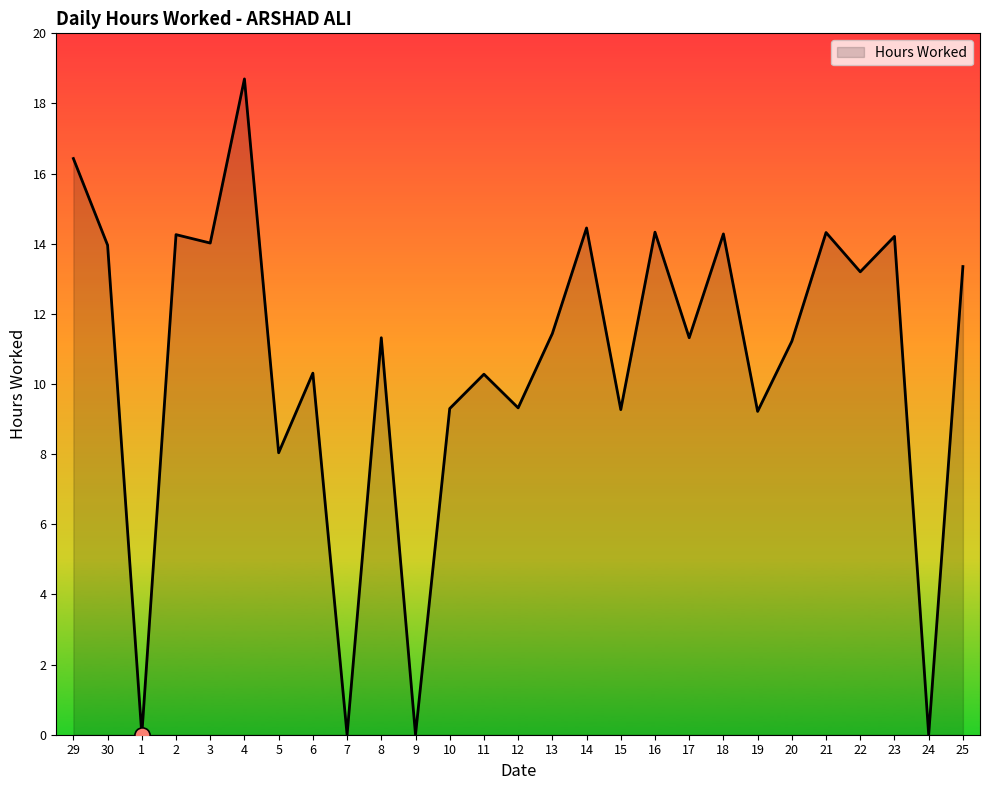

Which has a higher value, 23 or 17?

23